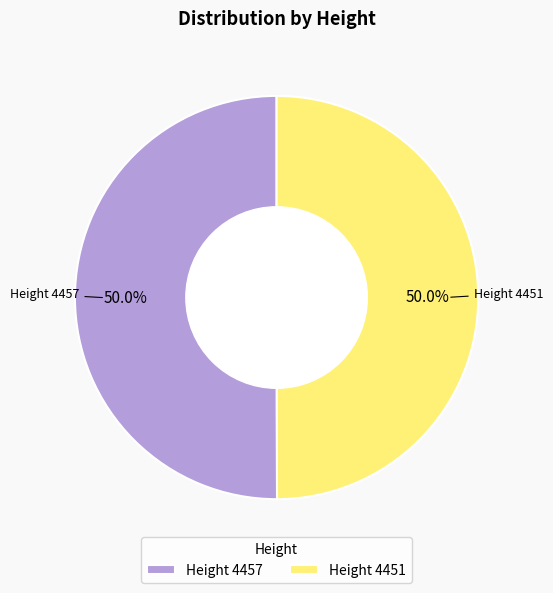

What is the ratio of the value at Height 4451 to the value at Height 4457?

1.0